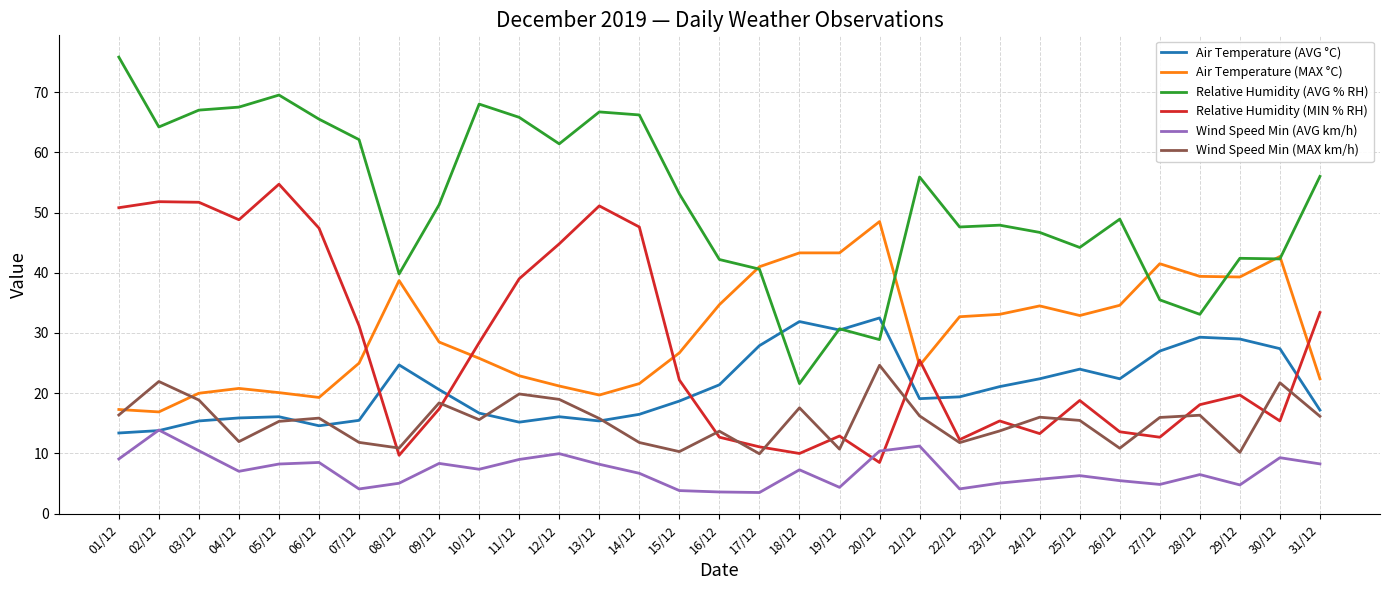

Which series has the largest total across all categories?

Relative Humidity (AVG % RH)